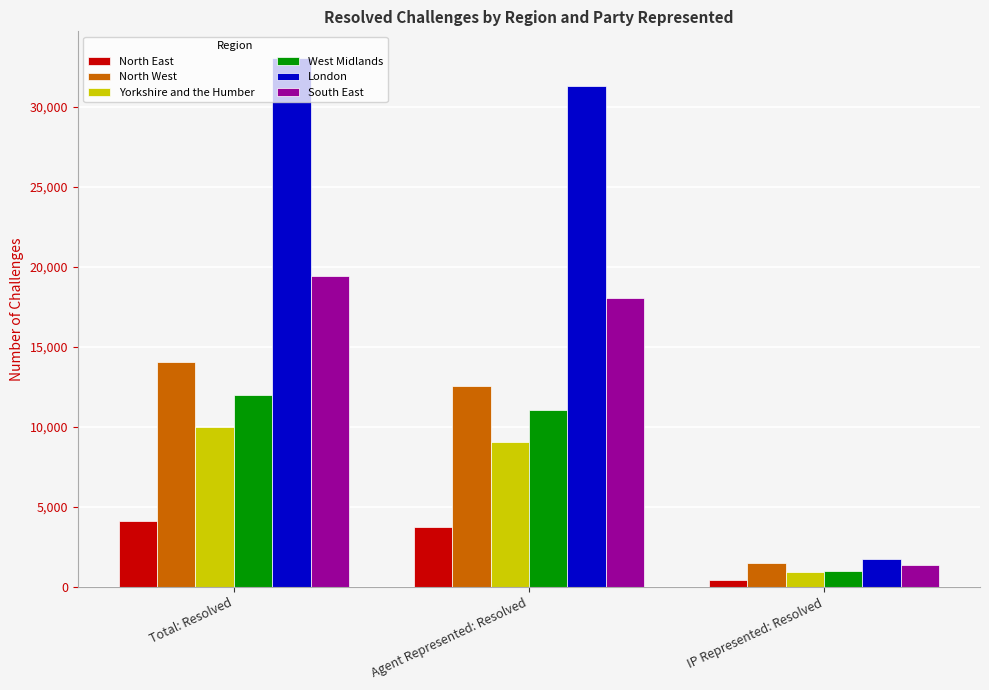

What is the difference between the second highest and minimum values in the South East series?

16700